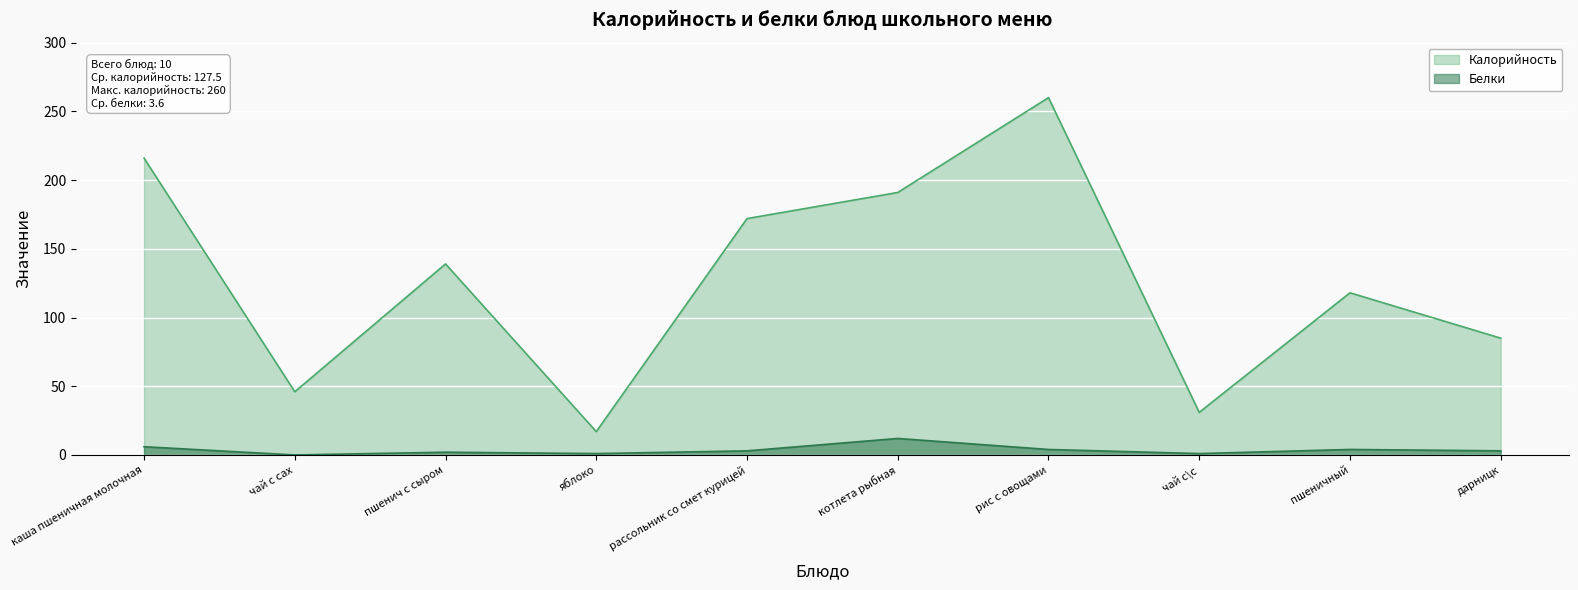

Reading right to left, transcribe all the data shown in this chart.

Калорийность: дарницк=85	пшеничный=118	чай с\с=31	рис с овощами=260	котлета рыбная=191	рассольник со смет курицей=172	яблоко=17	пшенич с сыром=139	чай с сах=46	каша пшеничная молочная=216
Белки: дарницк=3	пшеничный=4	чай с\с=1	рис с овощами=4	котлета рыбная=12	рассольник со смет курицей=3	яблоко=1	пшенич с сыром=2	чай с сах=0	каша пшеничная молочная=6